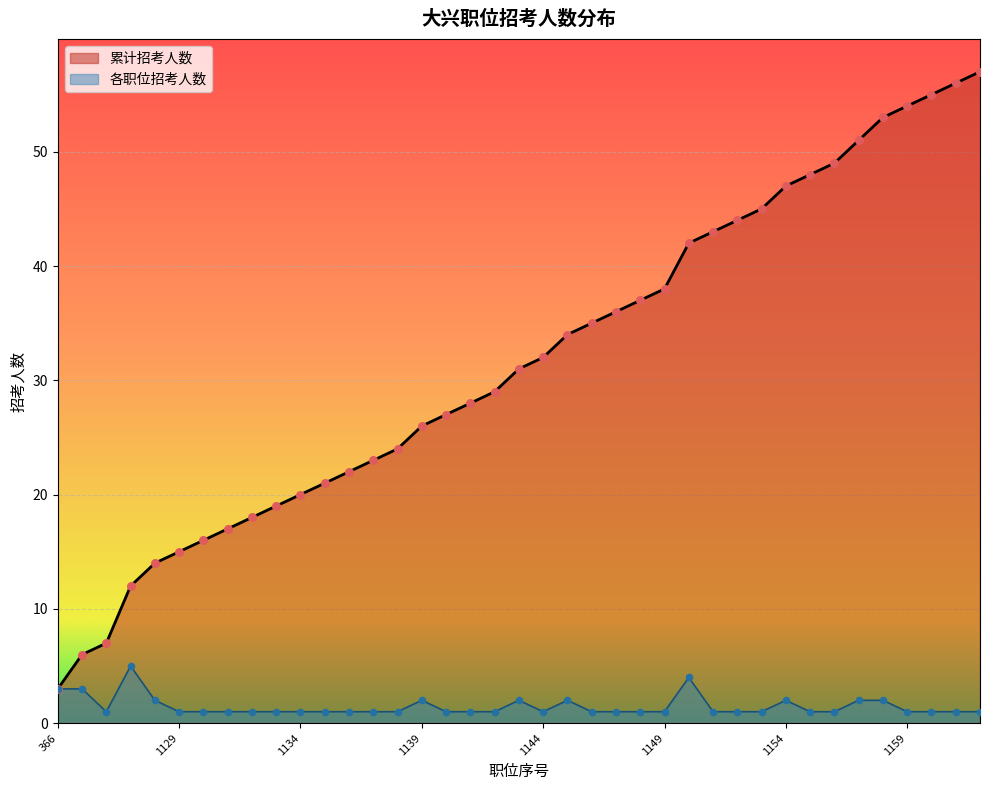

At how many categories does at least one series exceed 51?

5